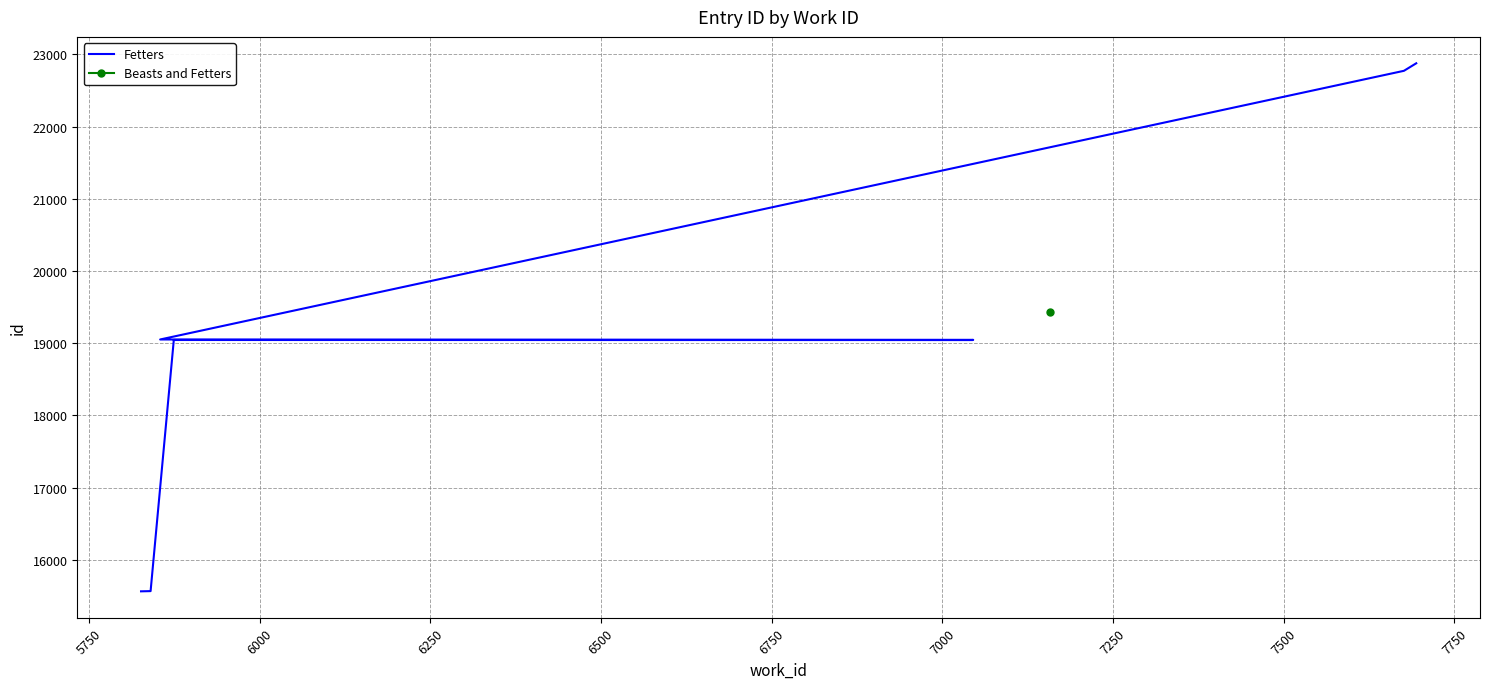

What is the sum of all values?

152969